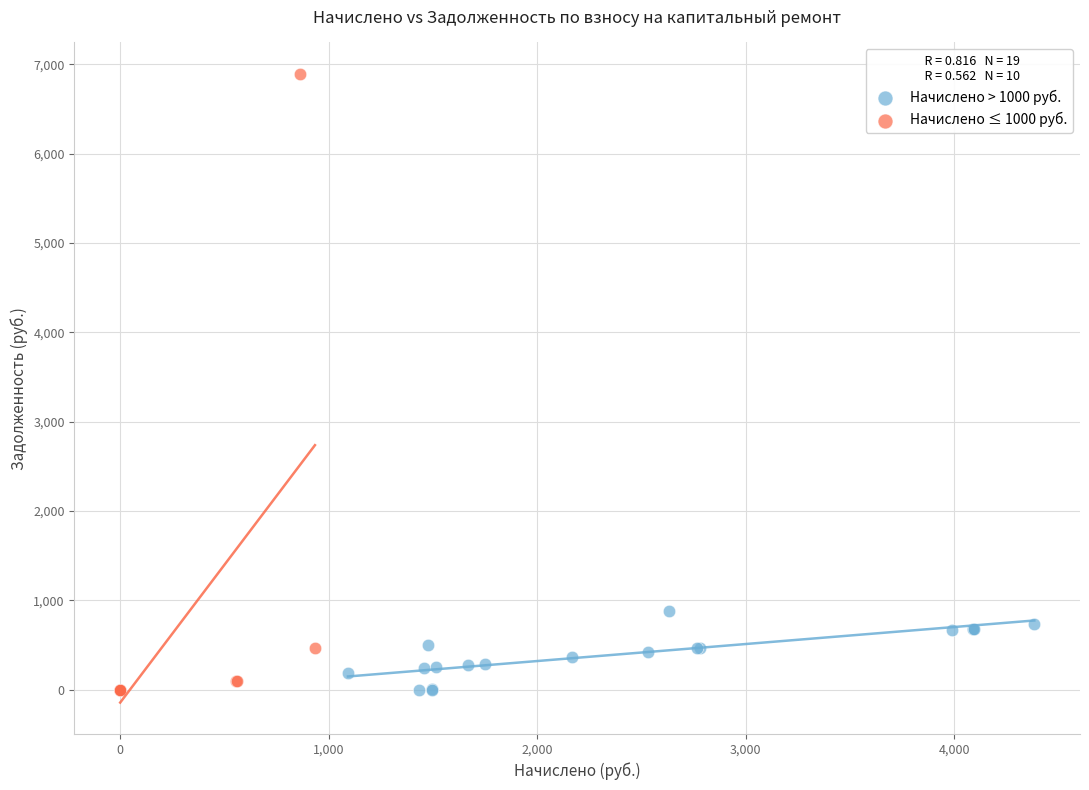

Which series has the widest spread of Y values?

Начислено ≤ 1000 руб.